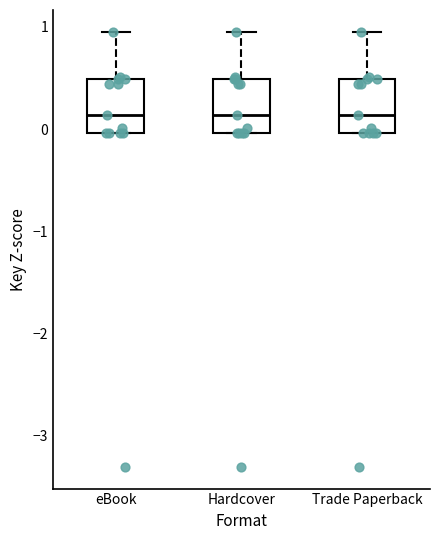

Where does the median line of the box for eBook sit on the y-axis? The values are not printed on the chart, so give them approximately, as read against the axis.

0.1